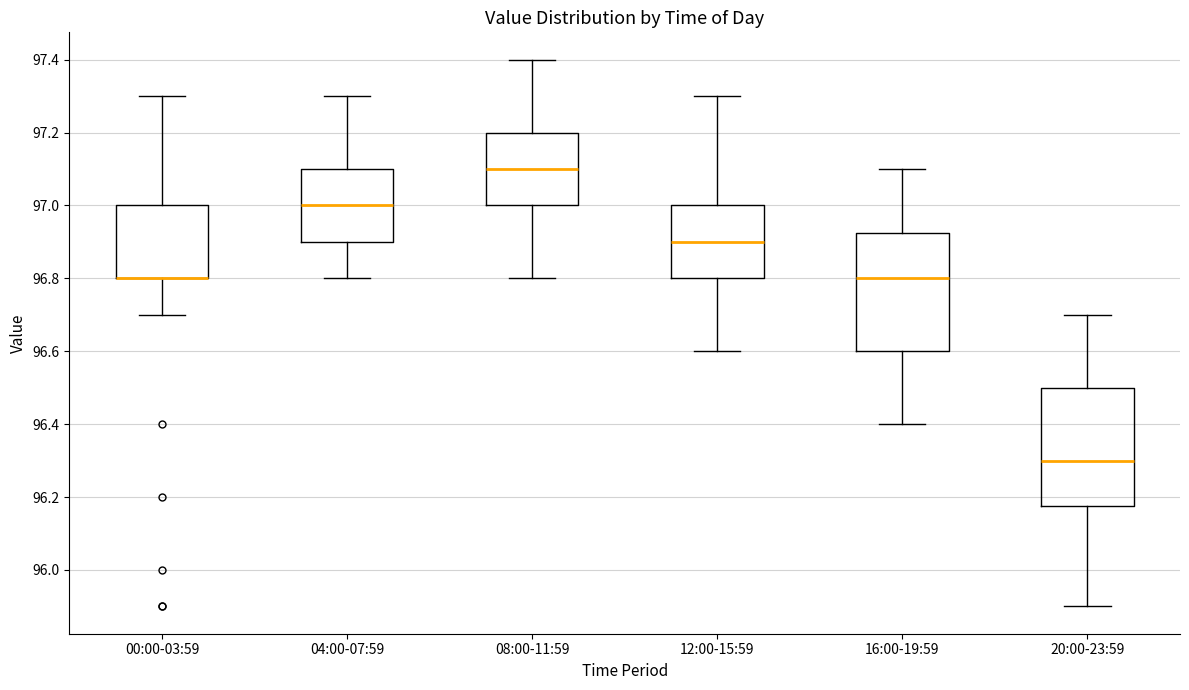

Where is the lower edge of the box for 08:00-11:59 on the y-axis? The values are not printed on the chart, so give them approximately, as read against the axis.

97.00